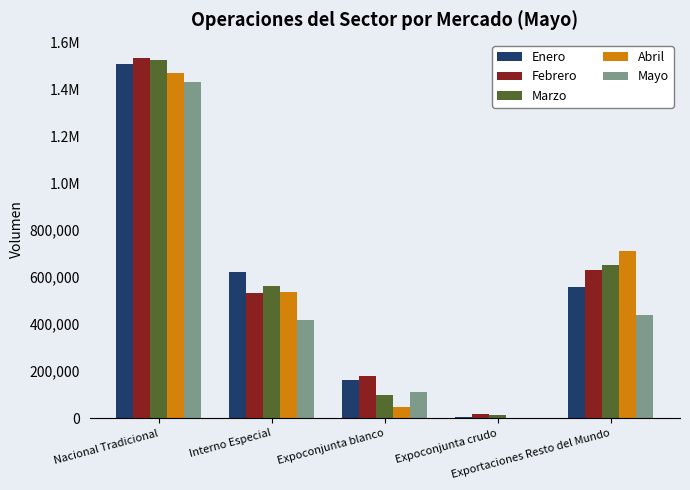

What are all the series names shown in the legend?

Enero, Febrero, Marzo, Abril, Mayo